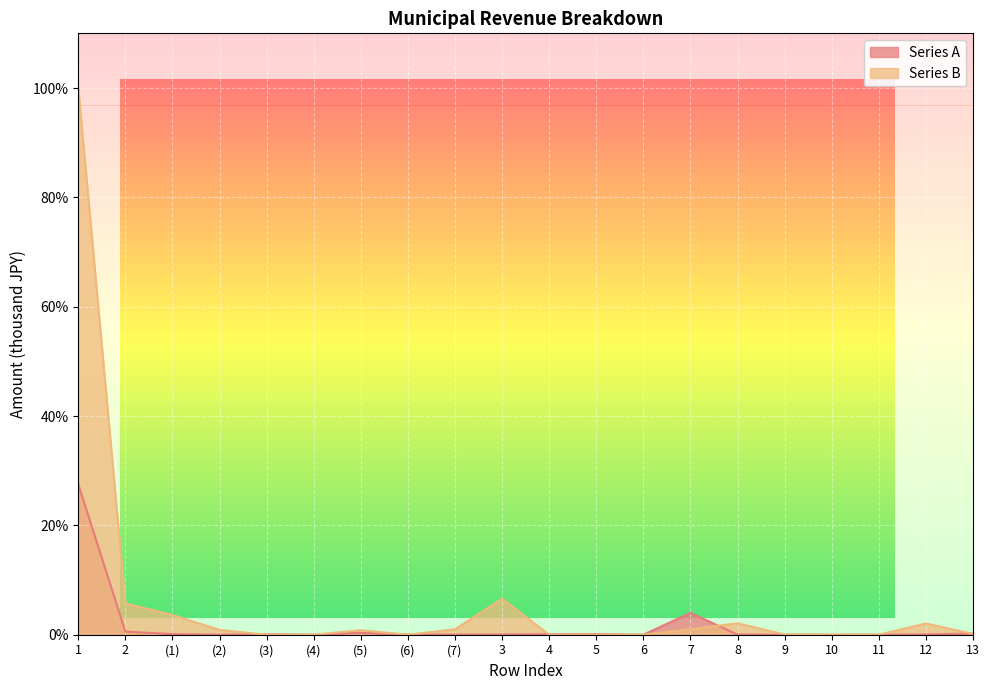

At which category does the chart reach its minimum across all series?

(2)